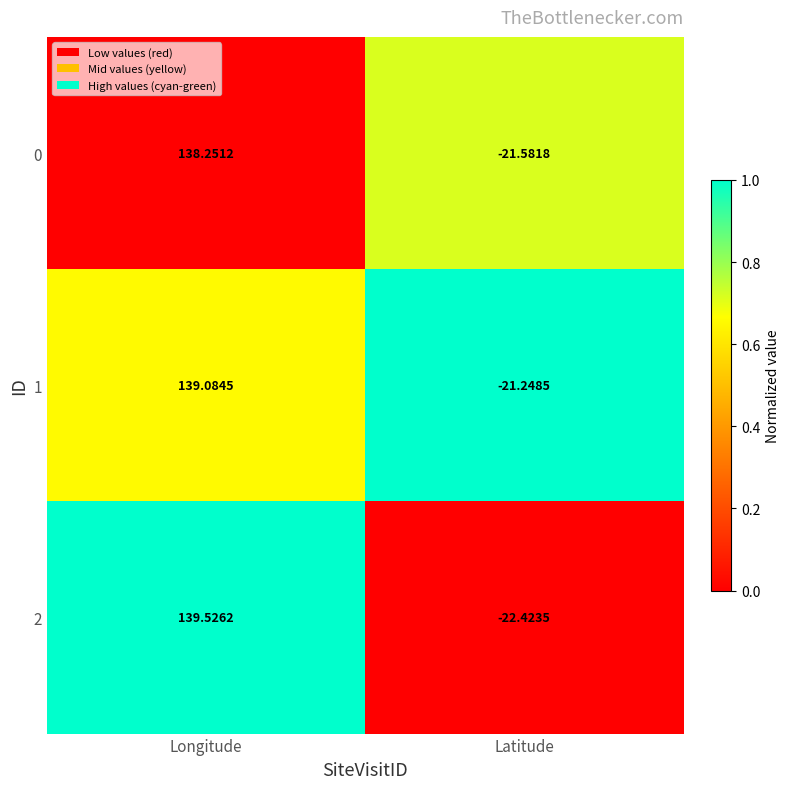

What is the greatest value displayed?

139.5